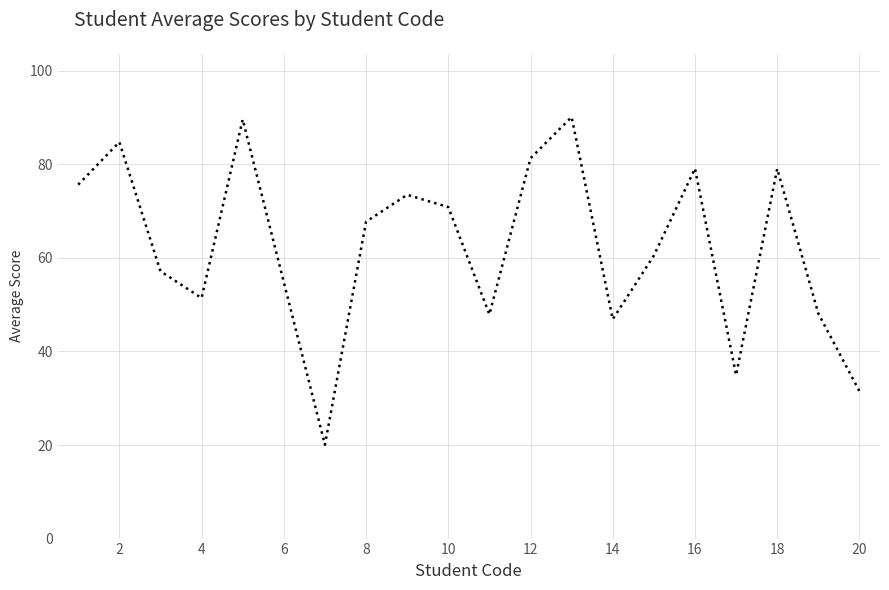

What is the maximum value shown in the chart?

90.1